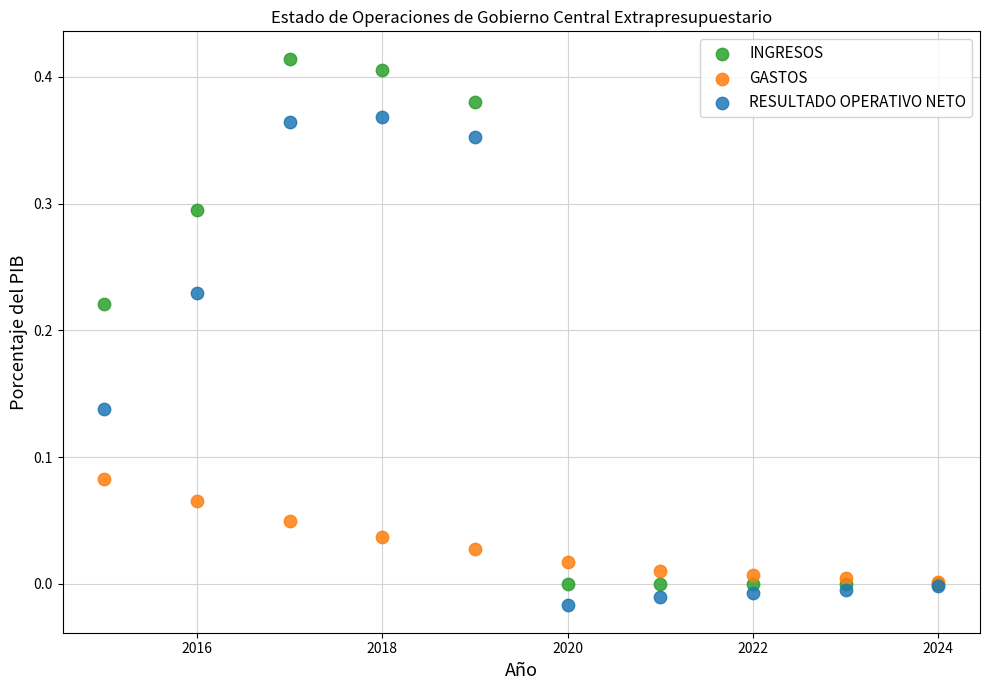

Which series contains the highest Y value?

INGRESOS